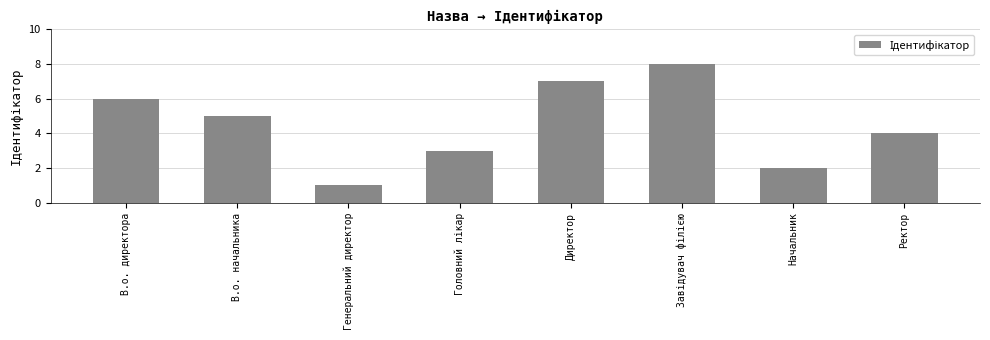

What is the change in value from В.о. начальника to Генеральний директор?

-4